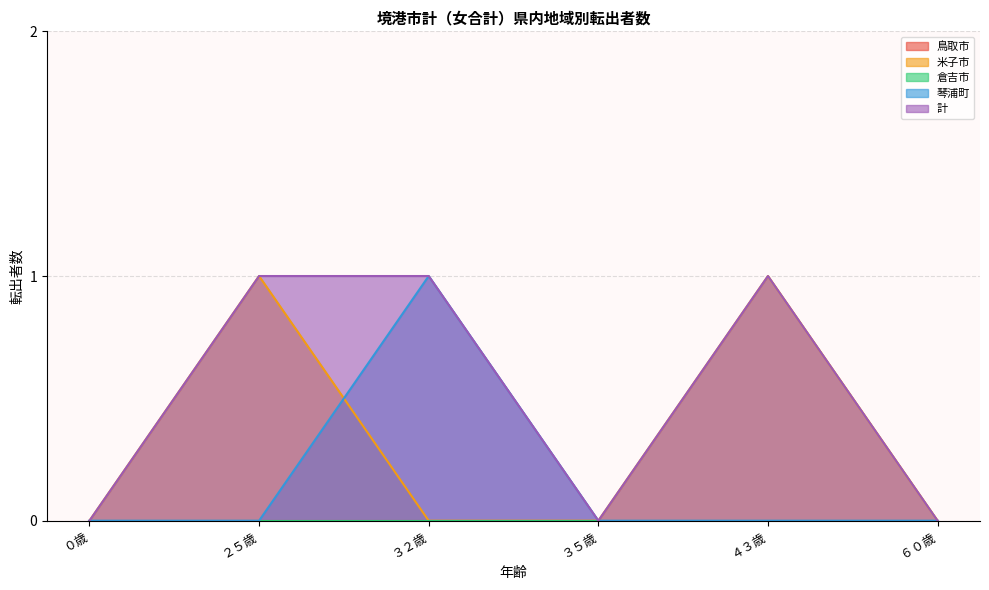

Which has a higher value, ０歳 or ２５歳?

２５歳